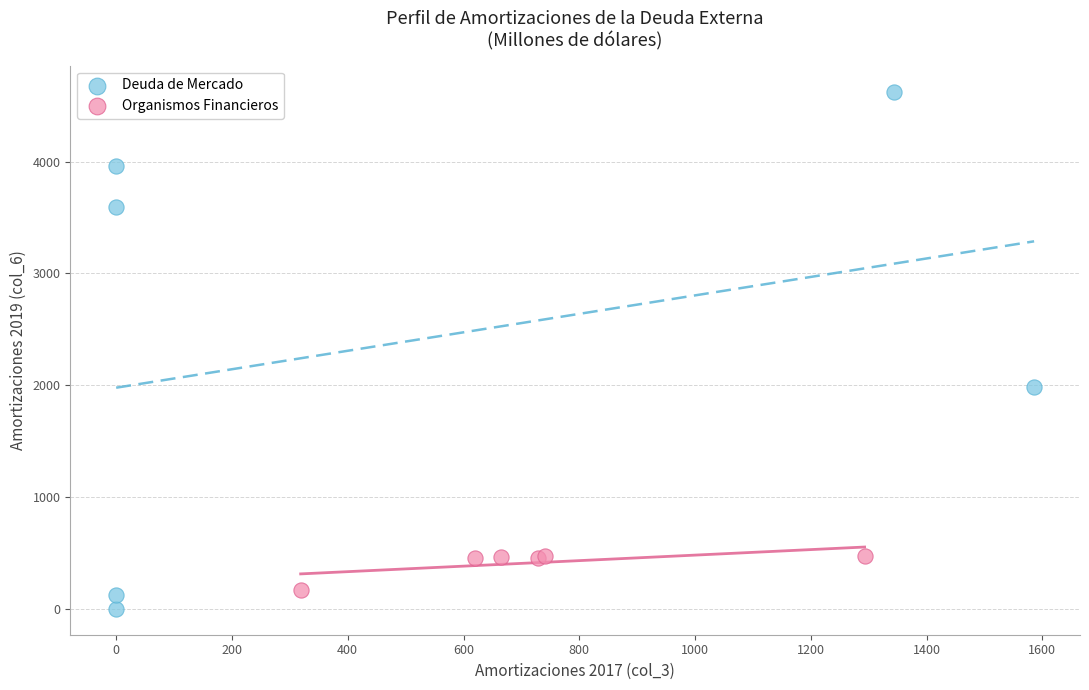

Which series reaches the maximum Y coordinate?

Deuda de Mercado